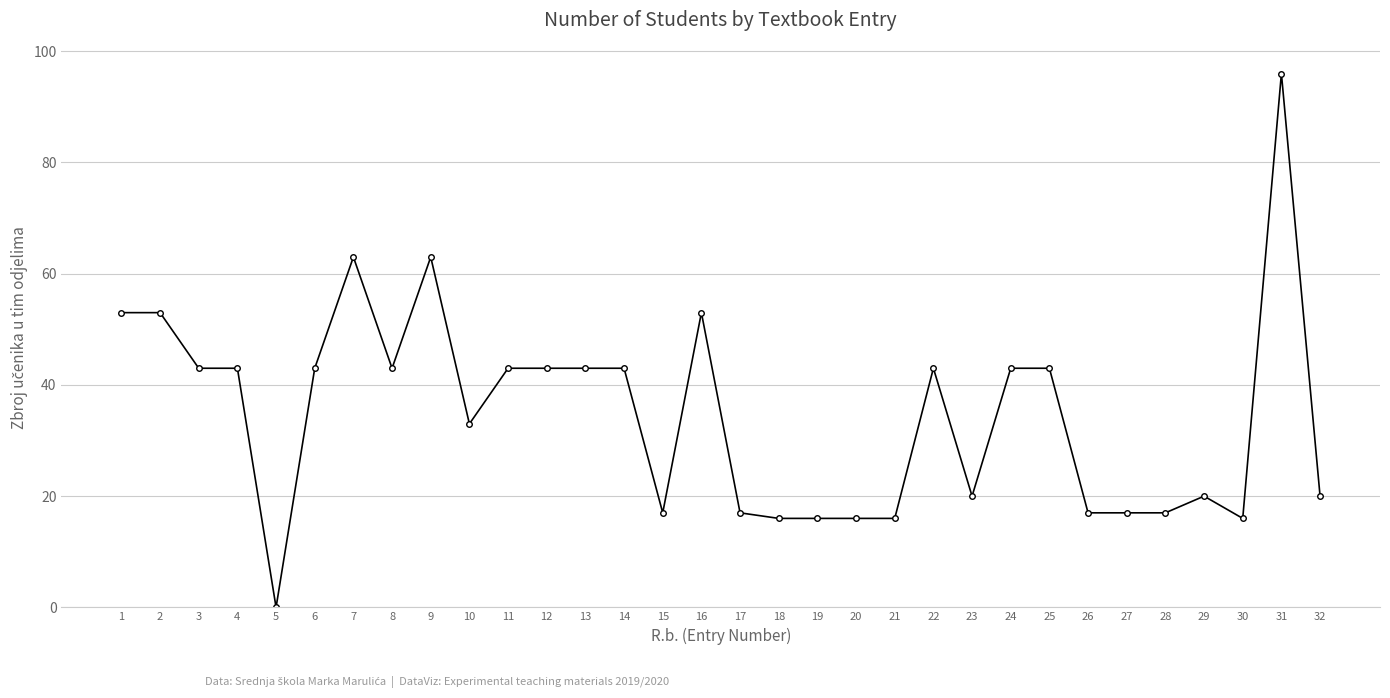

The chart shows a value of 56 at 5. True or false?

False